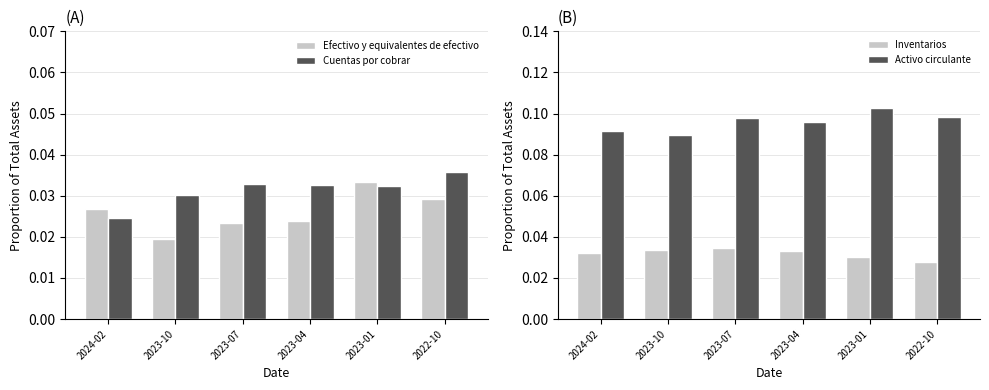

What is the sum of the Cuentas por cobrar values at 2023-07 and 2022-10?

0.1